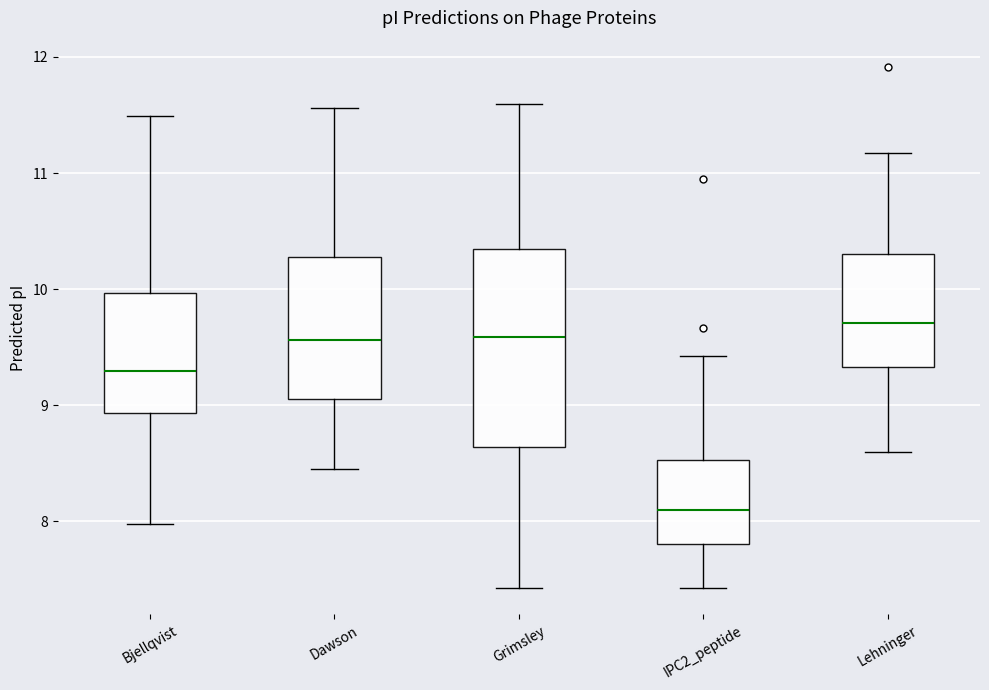

Which box has the lowest median line?

IPC2_peptide